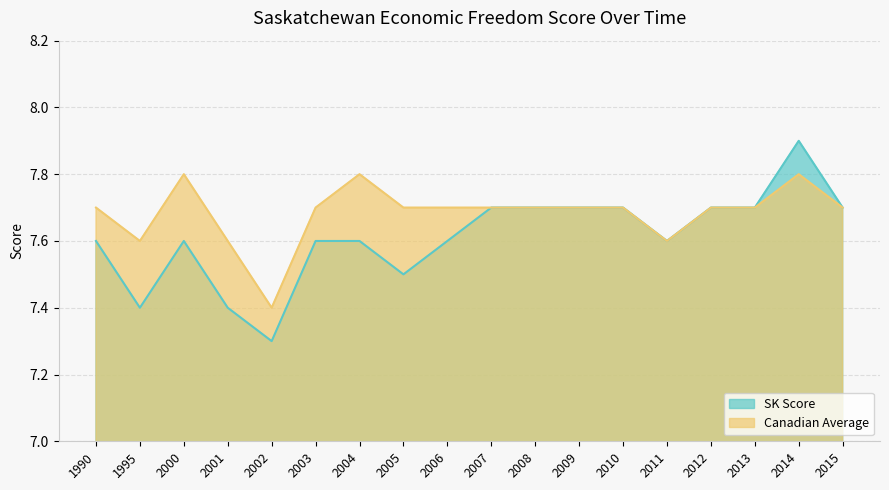

What is the value of the Canadian Average point at the 11th from the left?

7.7